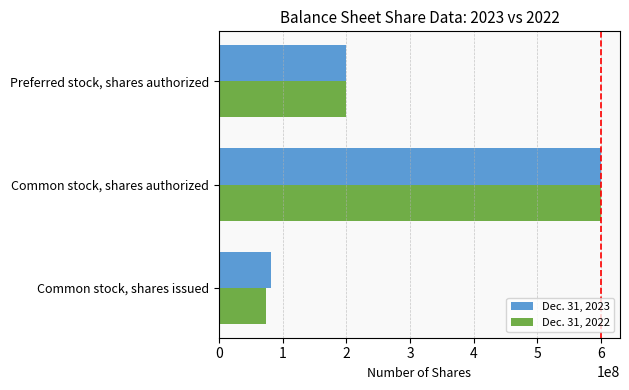

List the series in order of their overall mean, lowest first.

Dec. 31, 2022, Dec. 31, 2023